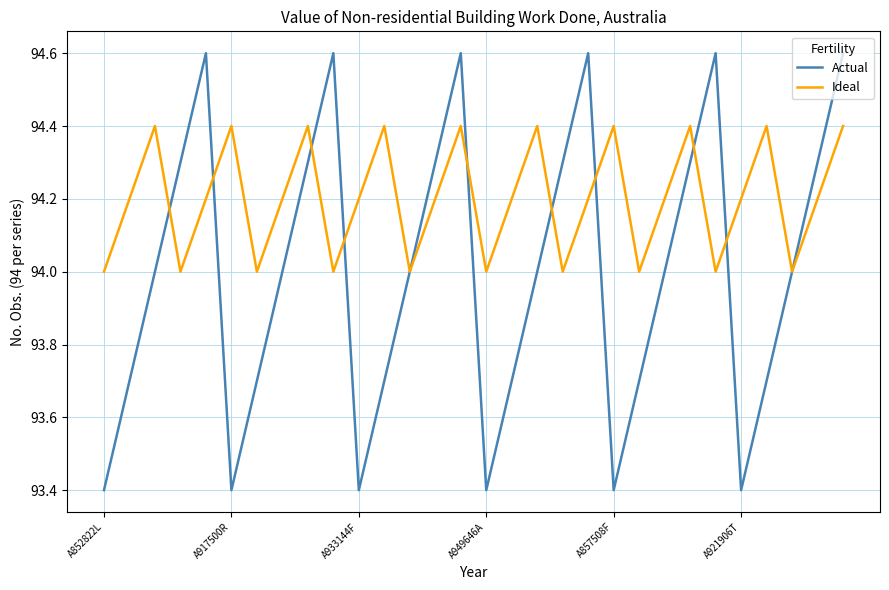

List the series in order of their peak value, highest first.

Actual, Ideal